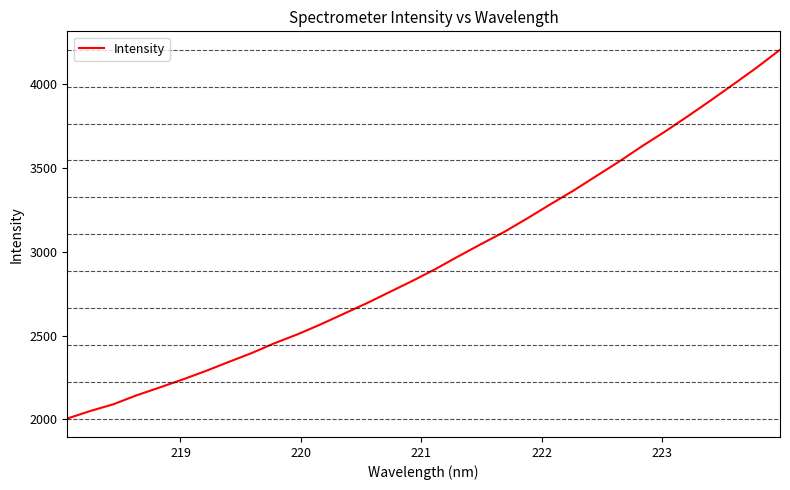

What is the minimum value shown in the chart?

2005.2